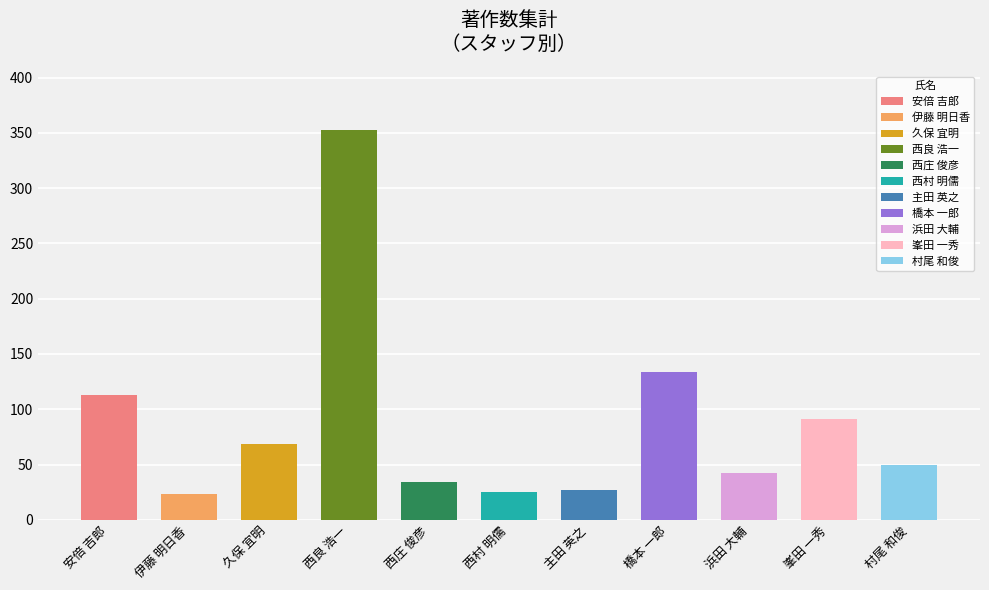

What is the sum of all 著作合計 values?

961